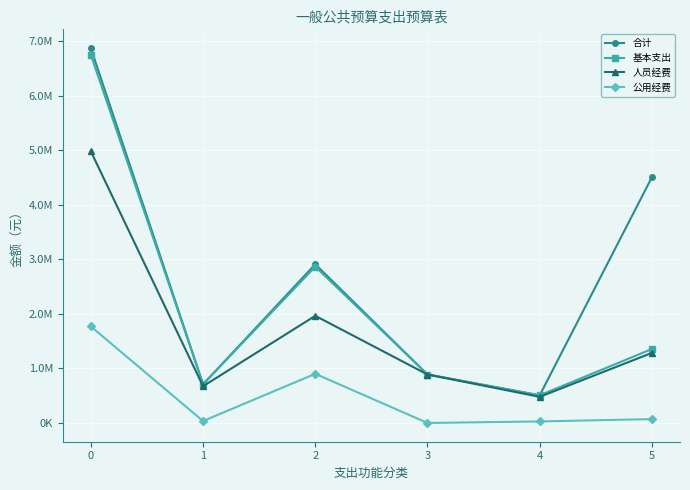

What are all the series names shown in the legend?

合计, 基本支出, 人员经费, 公用经费